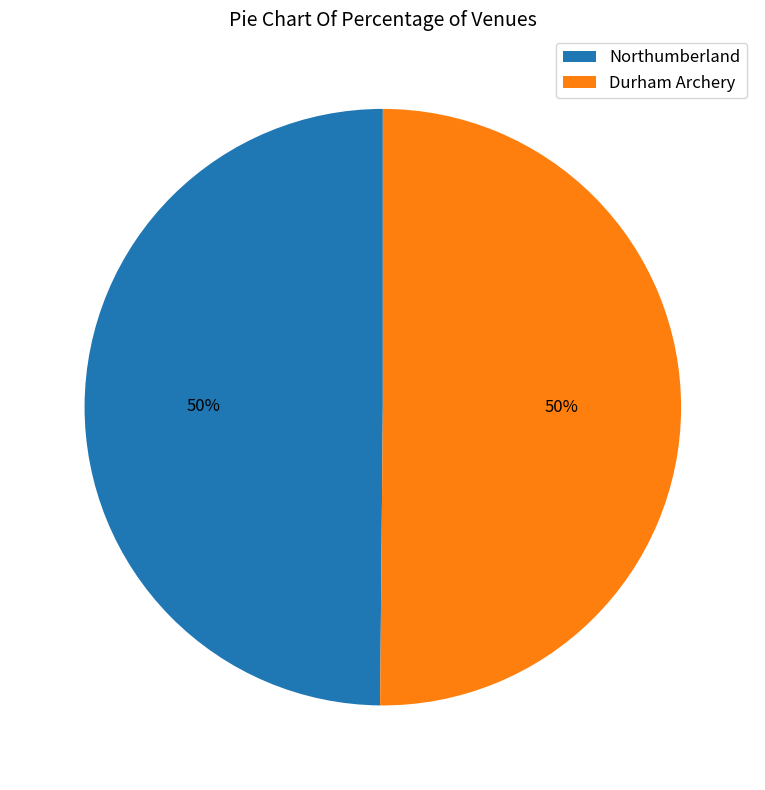

To the nearest percent, what is the combined percentage of Northumberland and Durham Archery?

100%